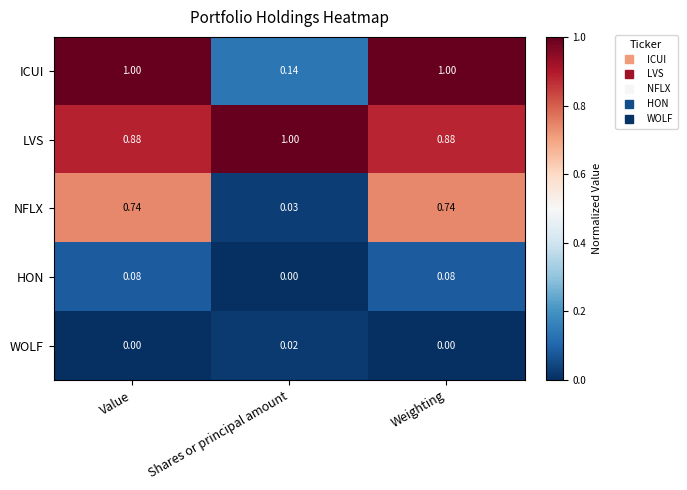

Between Shares or principal amount and Weighting, which series saw the biggest shift?

ICUI